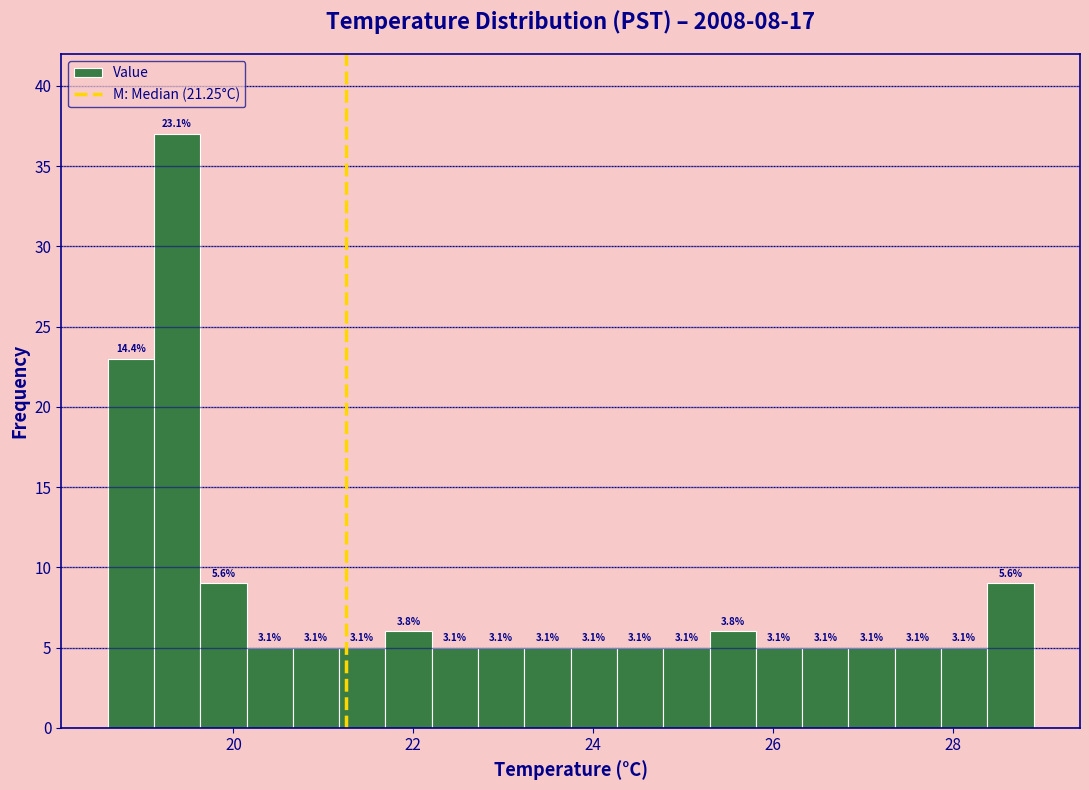

Around what value on the x-axis is the tallest bar? Give the approximate position of its centre, as read against the axis.

19.4